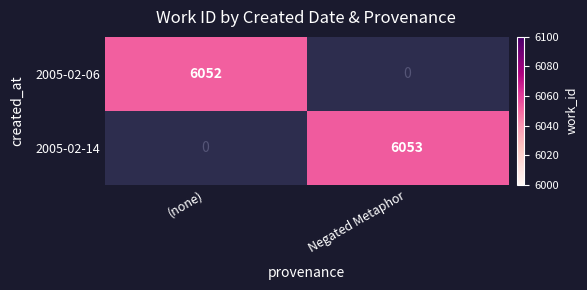

The 2005-02-06 series shows 8448 at (none). True or false?

False